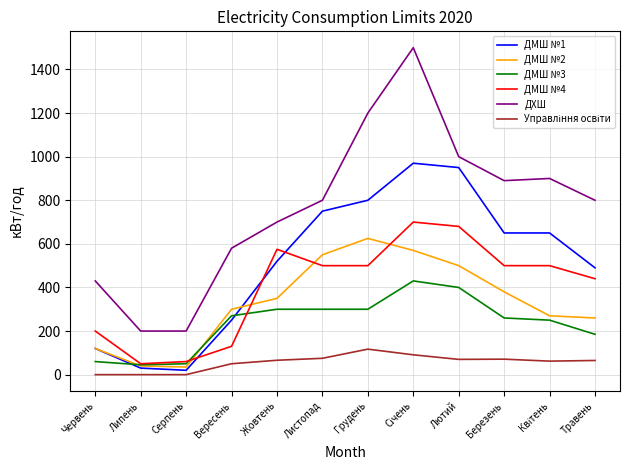

What is the spread (max minus min) of values at Травень?

735